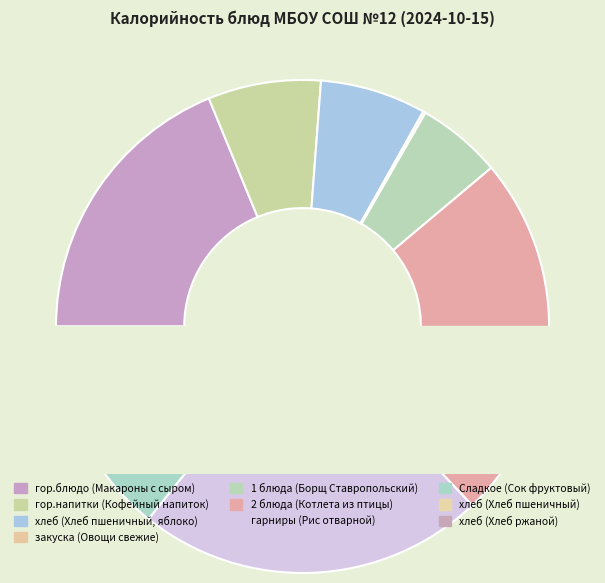

To the nearest percent, what is the combined percentage of гор.блюдо (Макароны с сыром) and 2 блюда (Котлета из птицы)?

43%